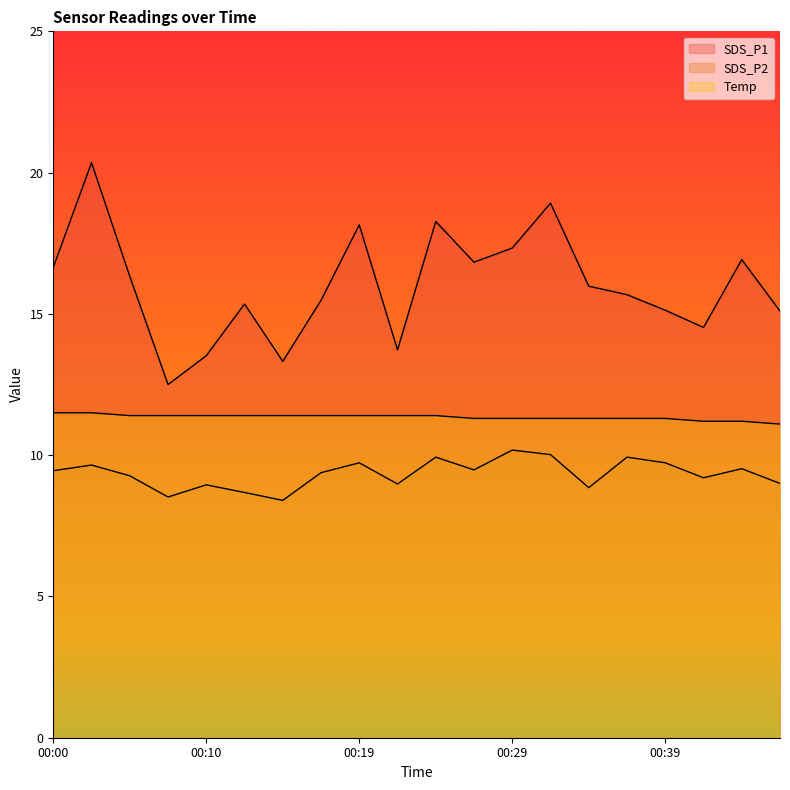

List the labels in order of SDS_P2 value, smallest first.

00:14, 00:07, 00:12, 00:34, 00:10, 00:22, 00:46, 00:41, 00:05, 00:17, 00:00, 00:27, 00:44, 00:02, 00:19, 00:39, 00:24, 00:36, 00:31, 00:29